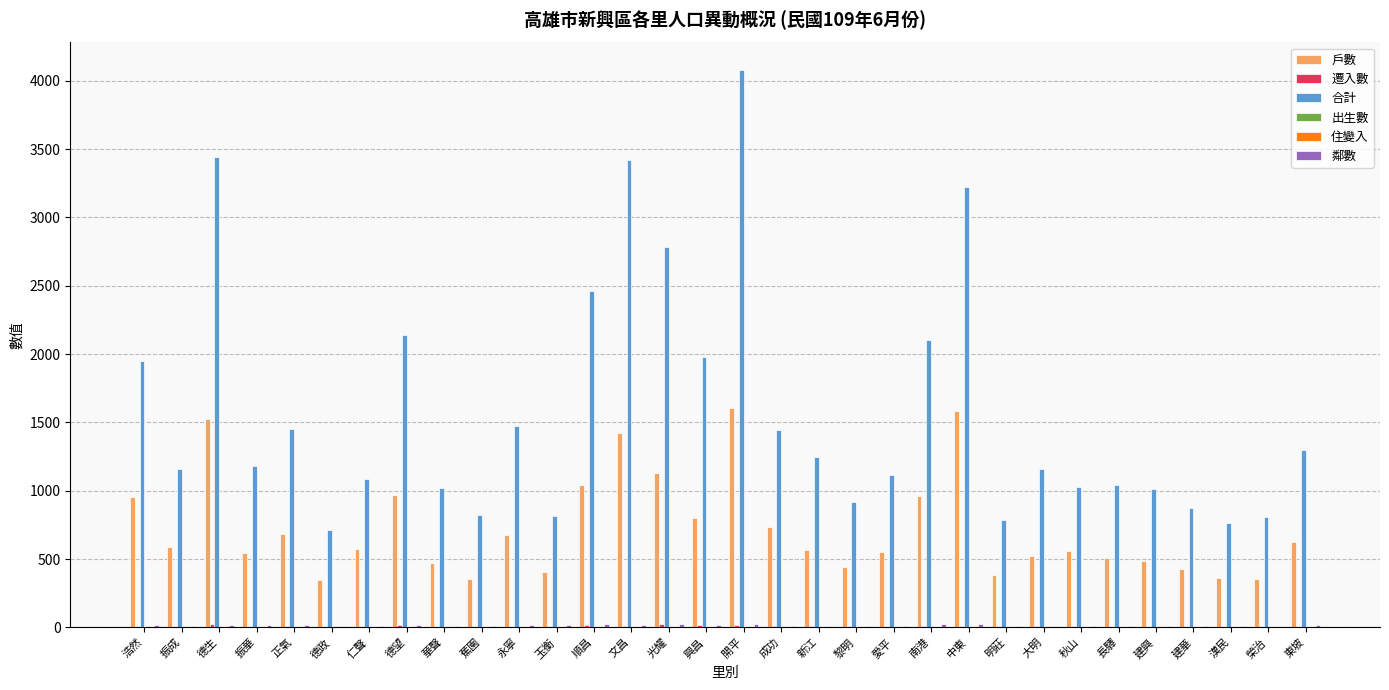

At which category is the sum across all series the highest?

開平